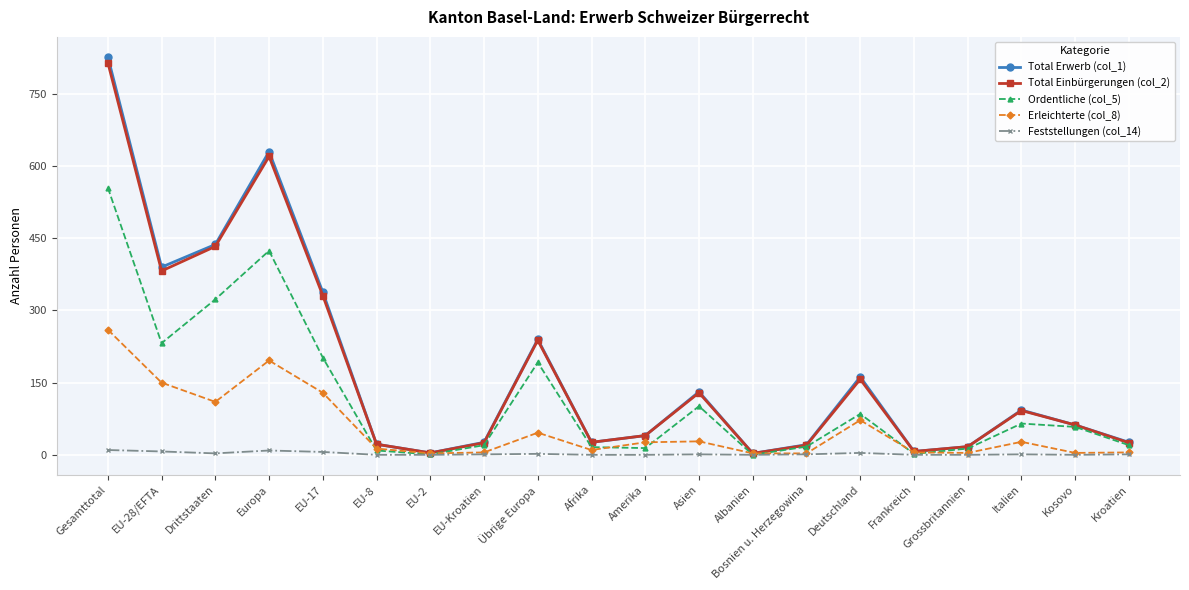

Where is the first local maximum for Total Erwerb (col_1)?

Europa